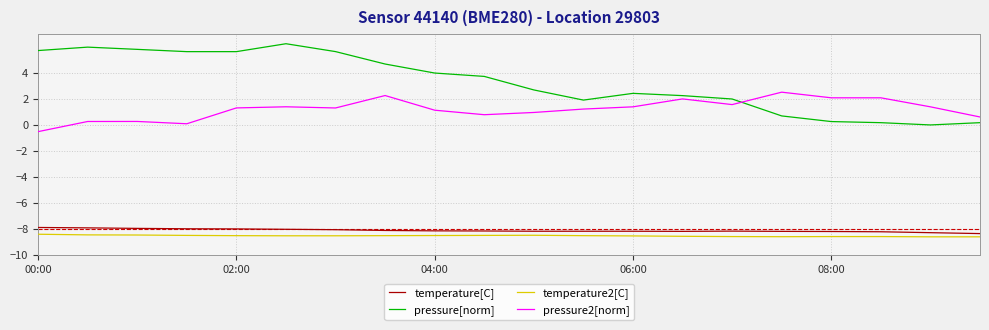

What is the average value of the pressure[norm] series?

3.3